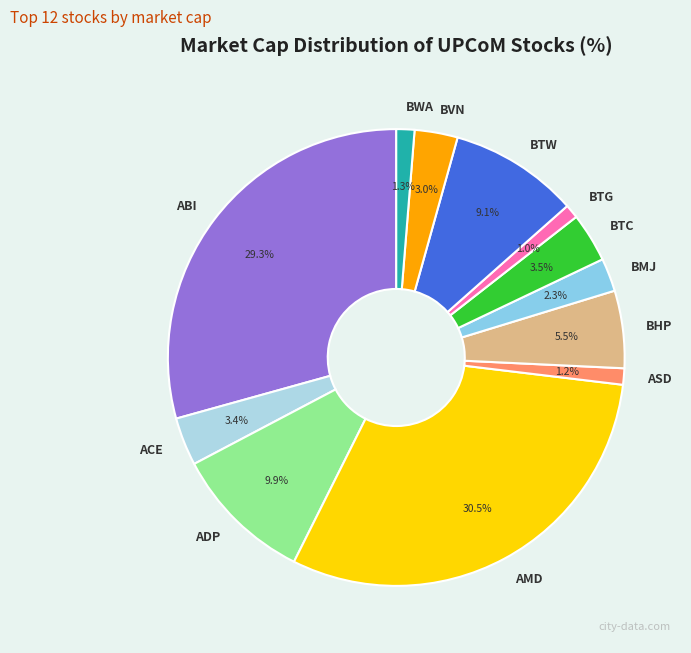

Which category has the biggest portion of the pie?

AMD